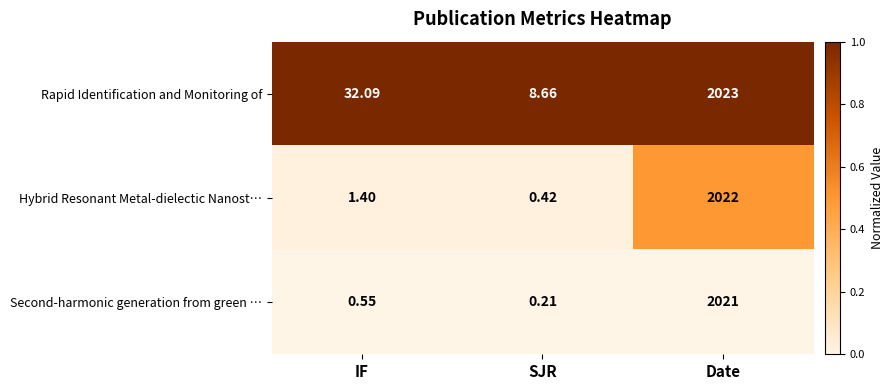

Rank the series by their maximum value, from lowest to highest.

Second-harmonic generation from green …, Hybrid Resonant Metal-dielectic Nanost…, Rapid Identification and Monitoring of